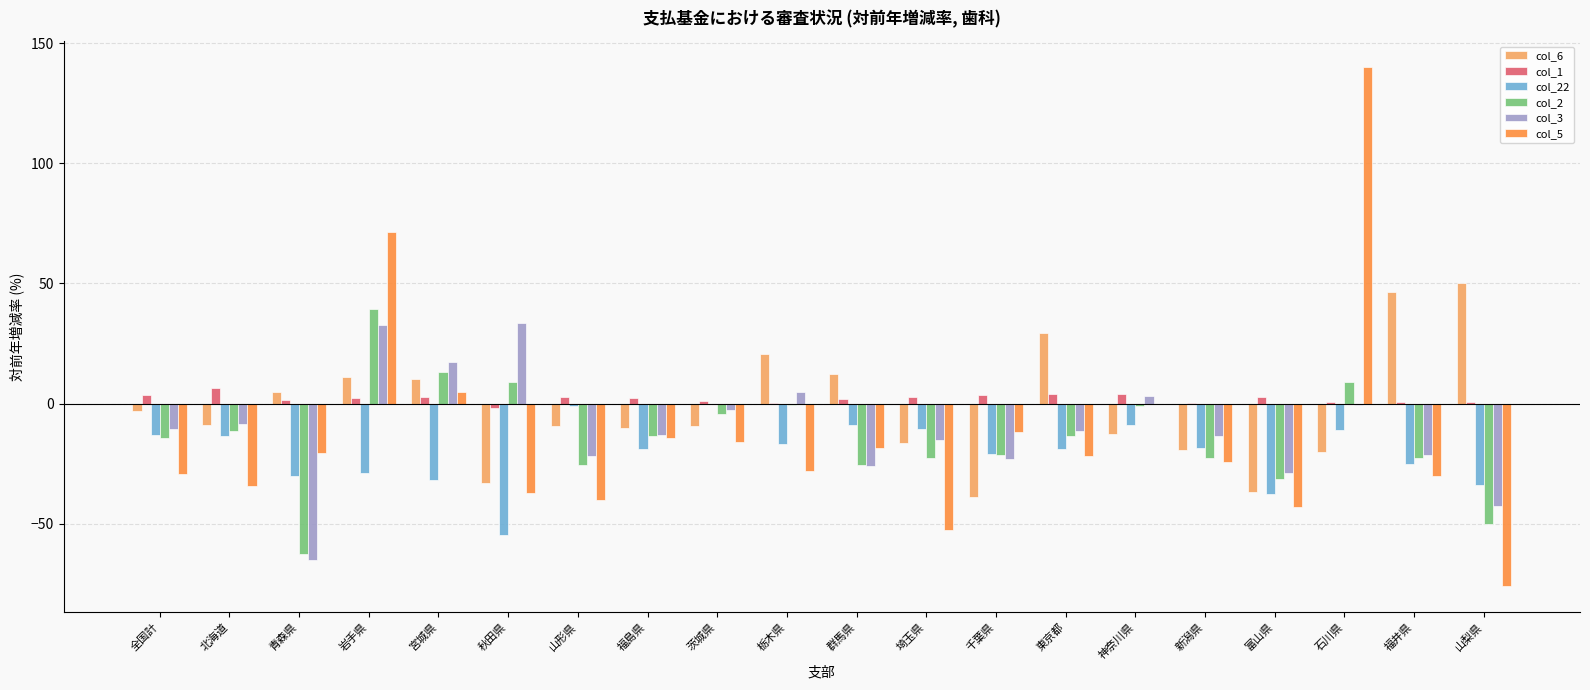

What is the sum of the col_3 values at 東京都 and 全国計?

-22.0